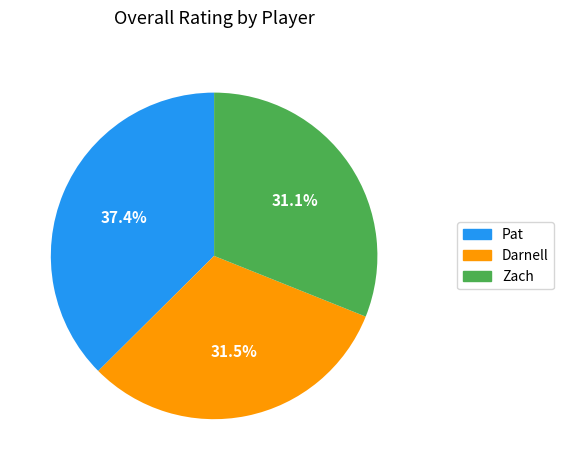

What is the ratio of the value at Zach to the value at Pat?

0.8